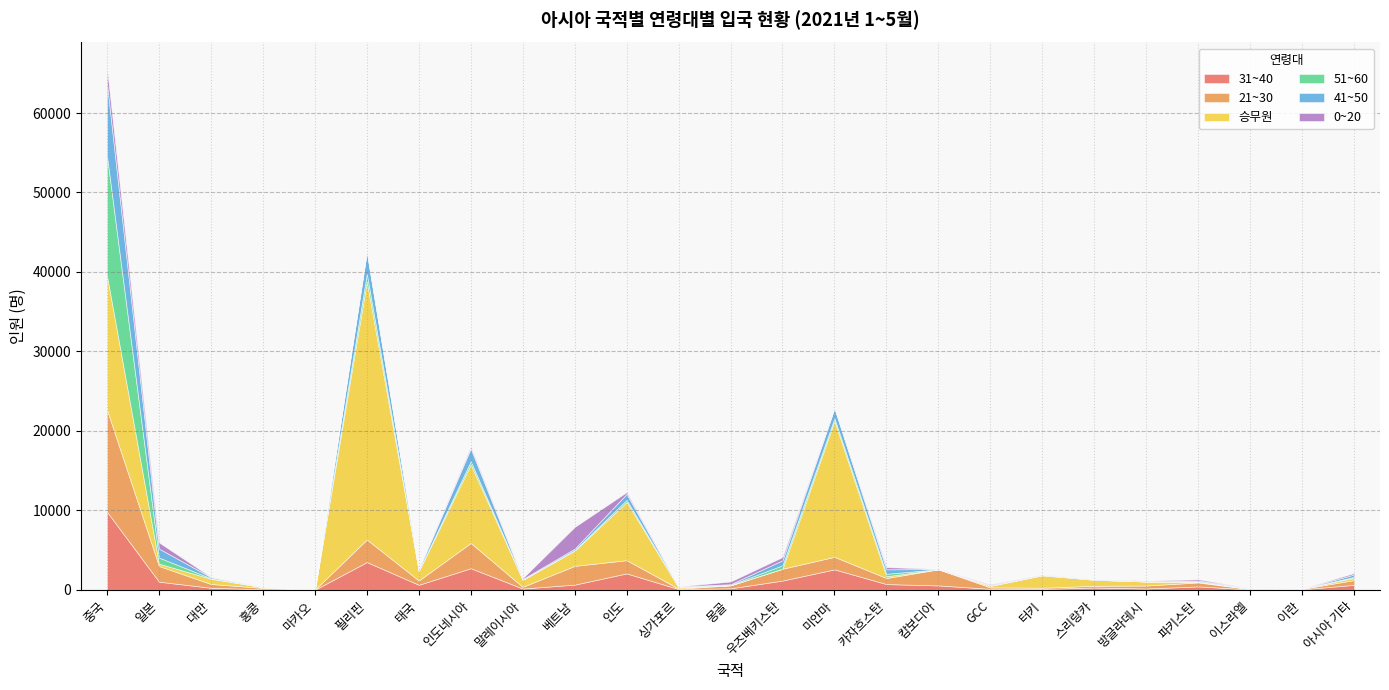

Where does the 0~20 series first go above 87?

중국